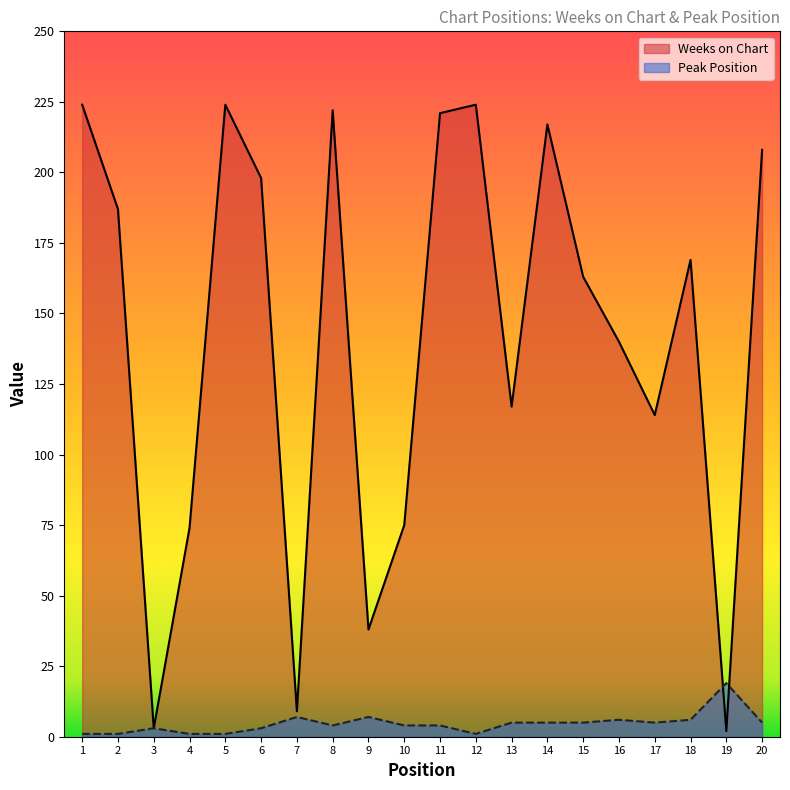

Rank the categories by Weeks on Chart value from lowest to highest.

19, 3, 7, 9, 4, 10, 17, 13, 16, 15, 18, 2, 6, 20, 14, 11, 8, 1, 5, 12